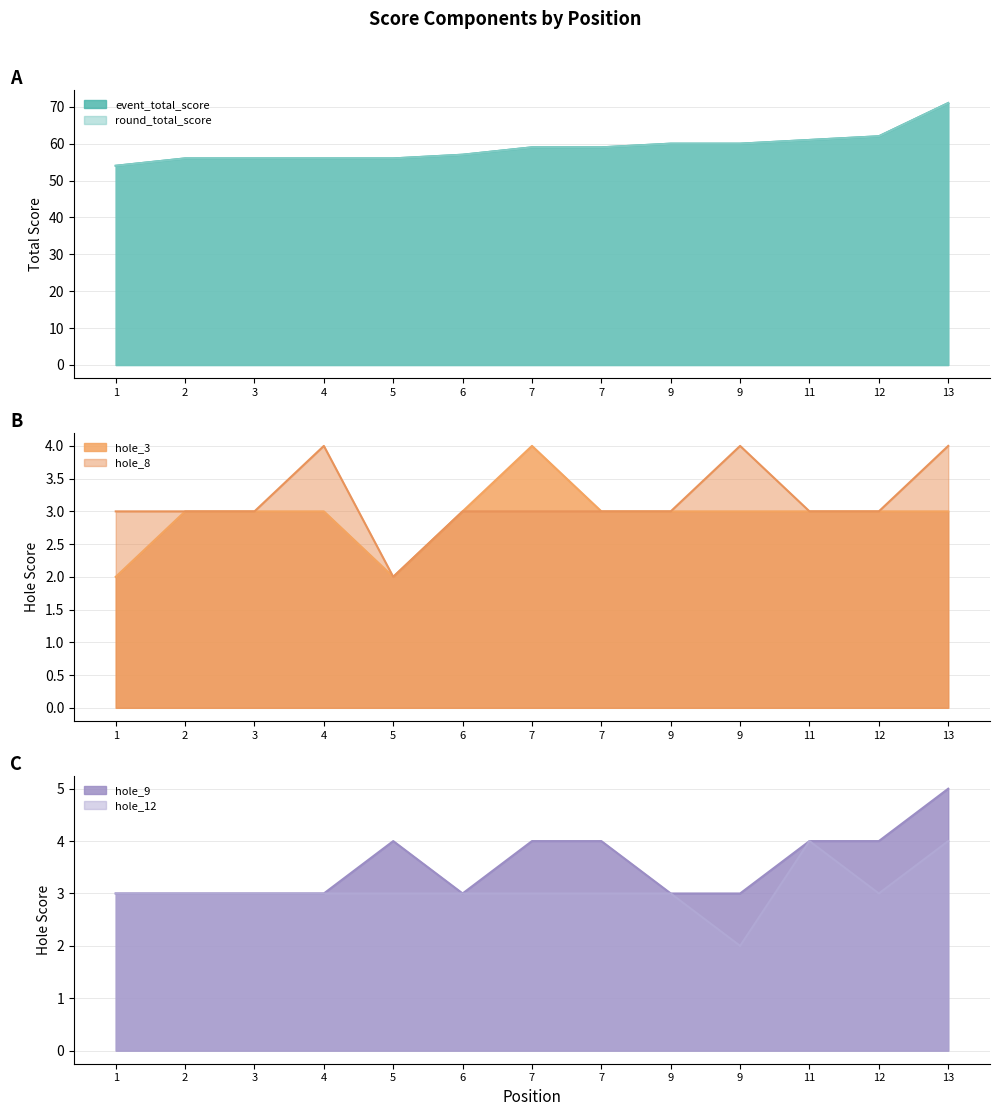

How many lines are shown in the chart?

6